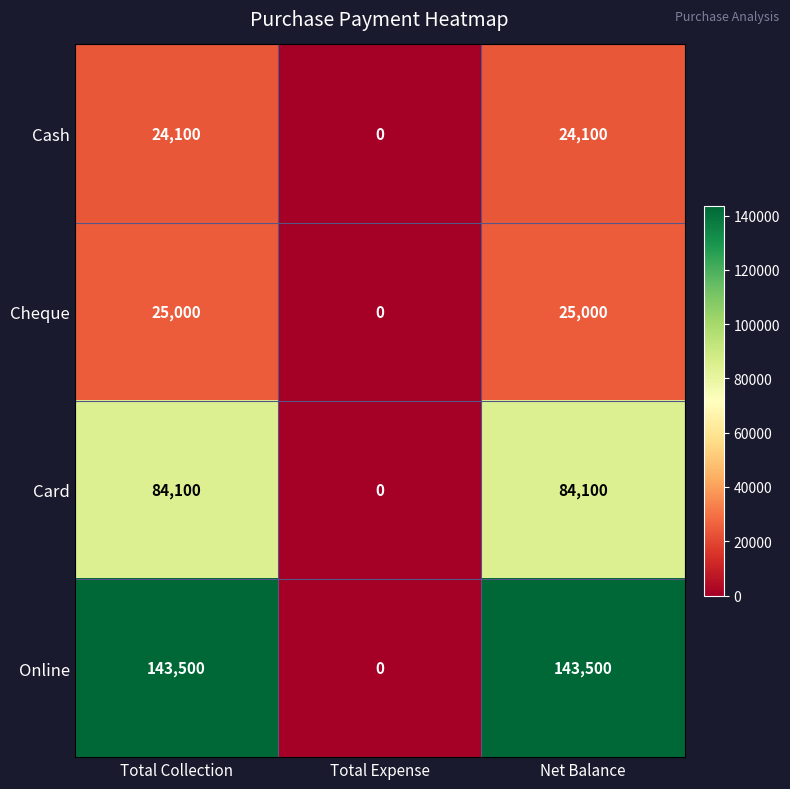

The value of Cheque at Net Balance is 25000. True or false?

True